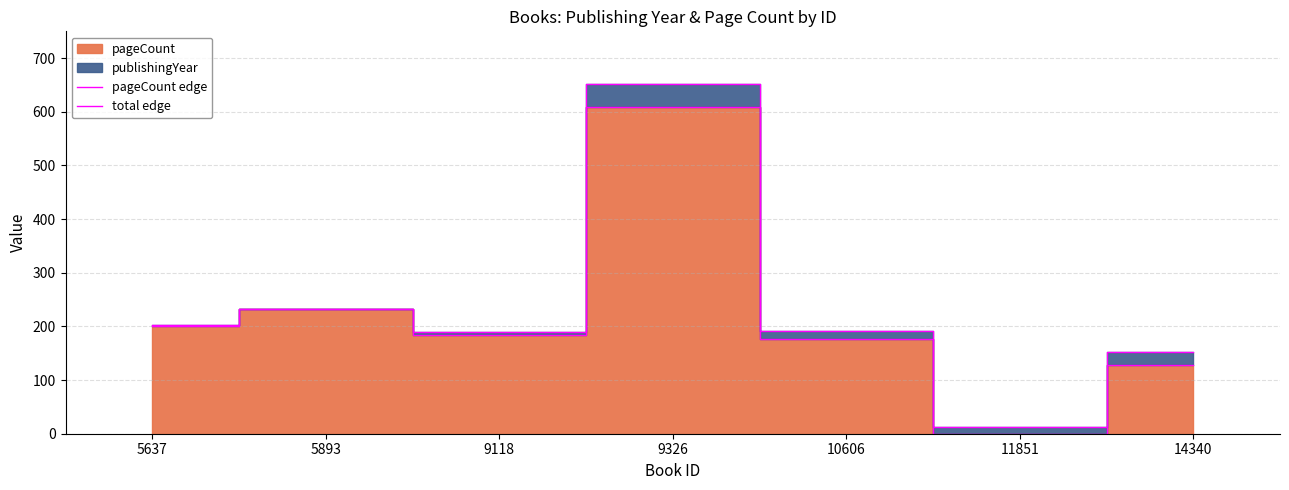

The pageCount edge series shows 130 at 5893. True or false?

False